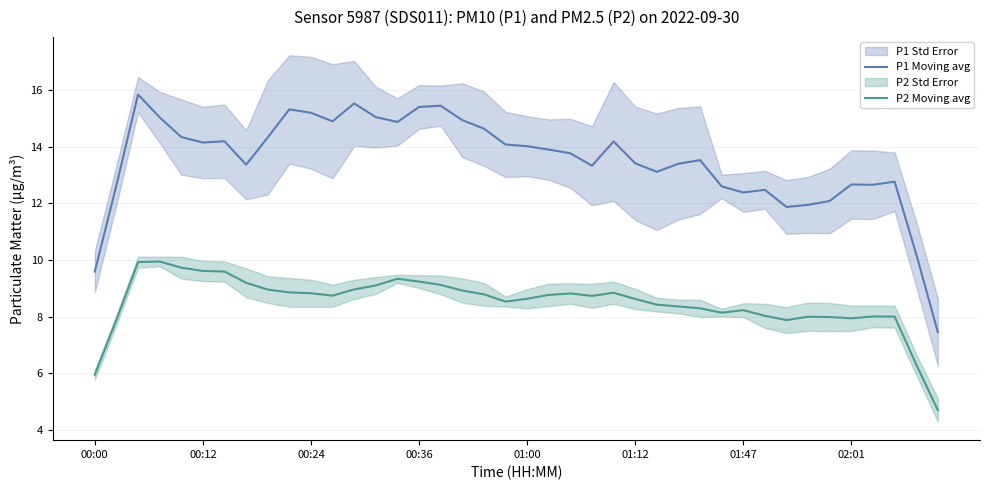

What is the maximum value for P1 Moving avg?

15.8